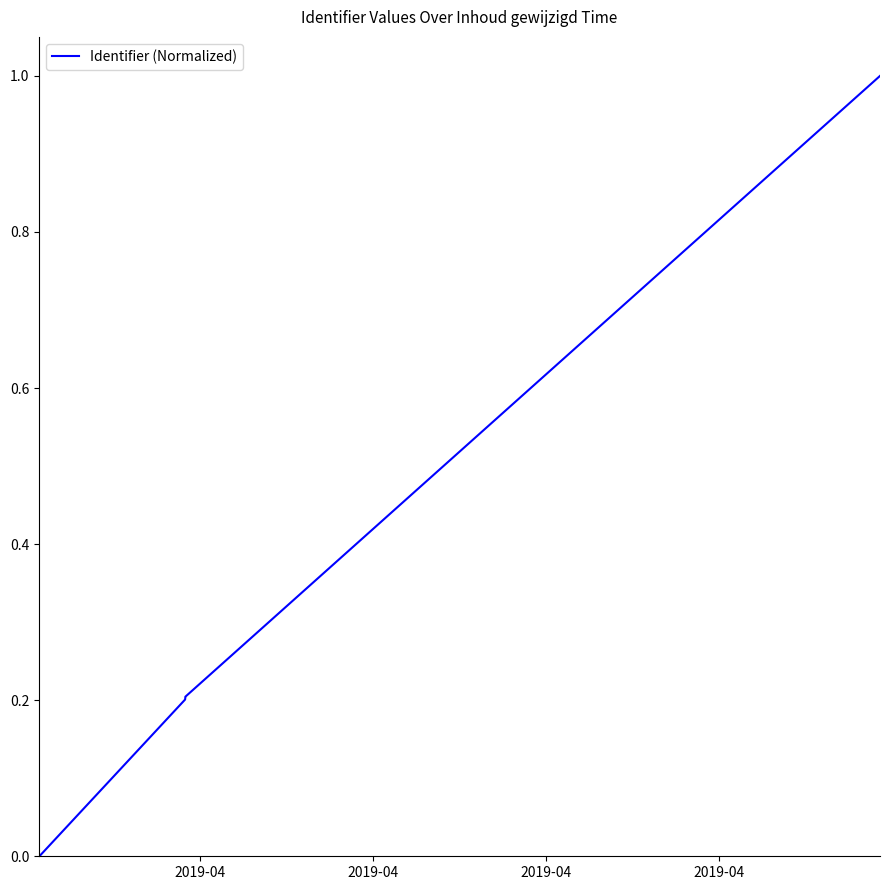

Which has a higher value, 2019-04 or 2019-04?

2019-04